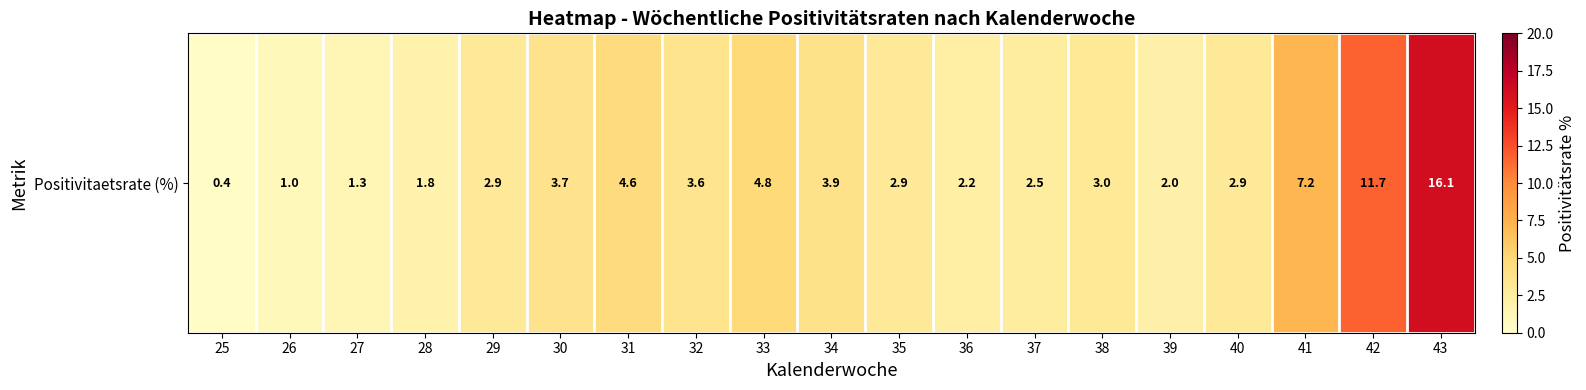

How many values exceed 2?

14